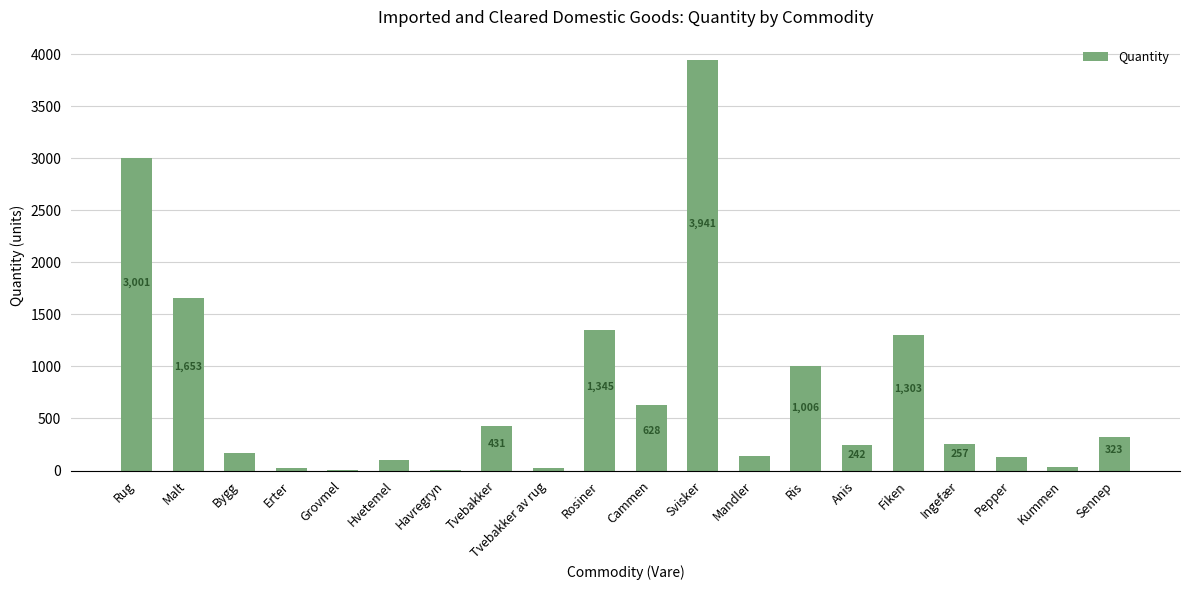

Are the bars horizontal?

No